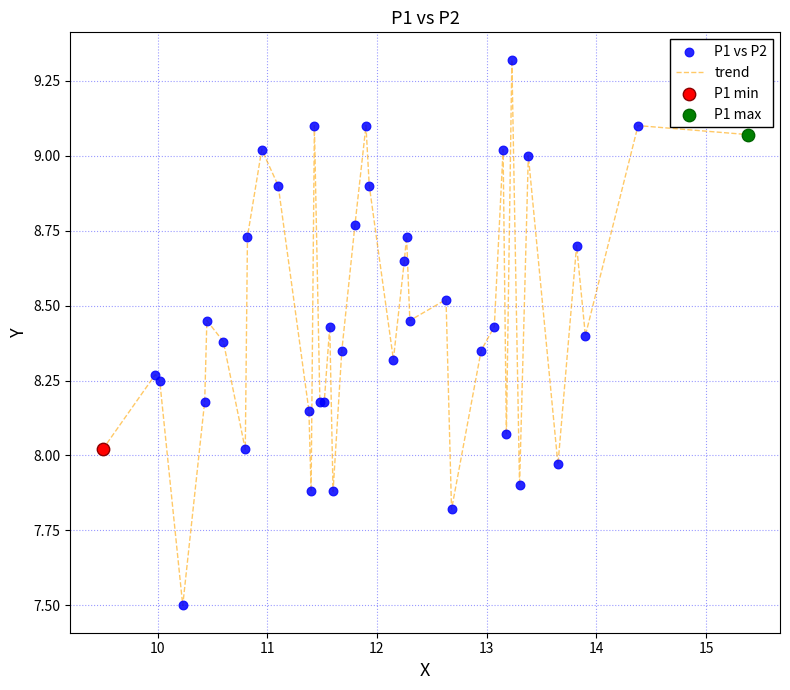

What is the smallest value displayed?

7.5